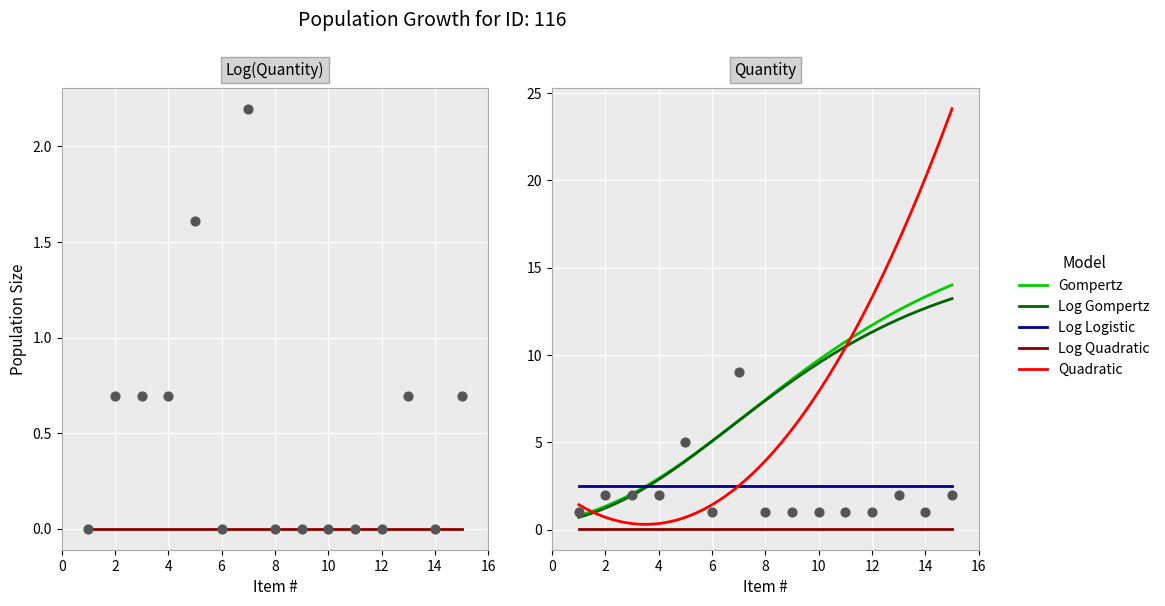

What is the total value across all series at 3?

8